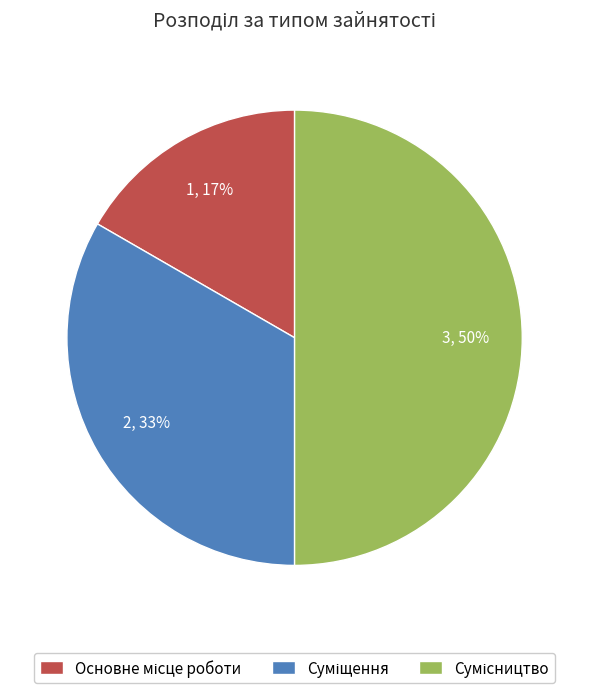

To the nearest percent, what is the average slice percentage?

33%